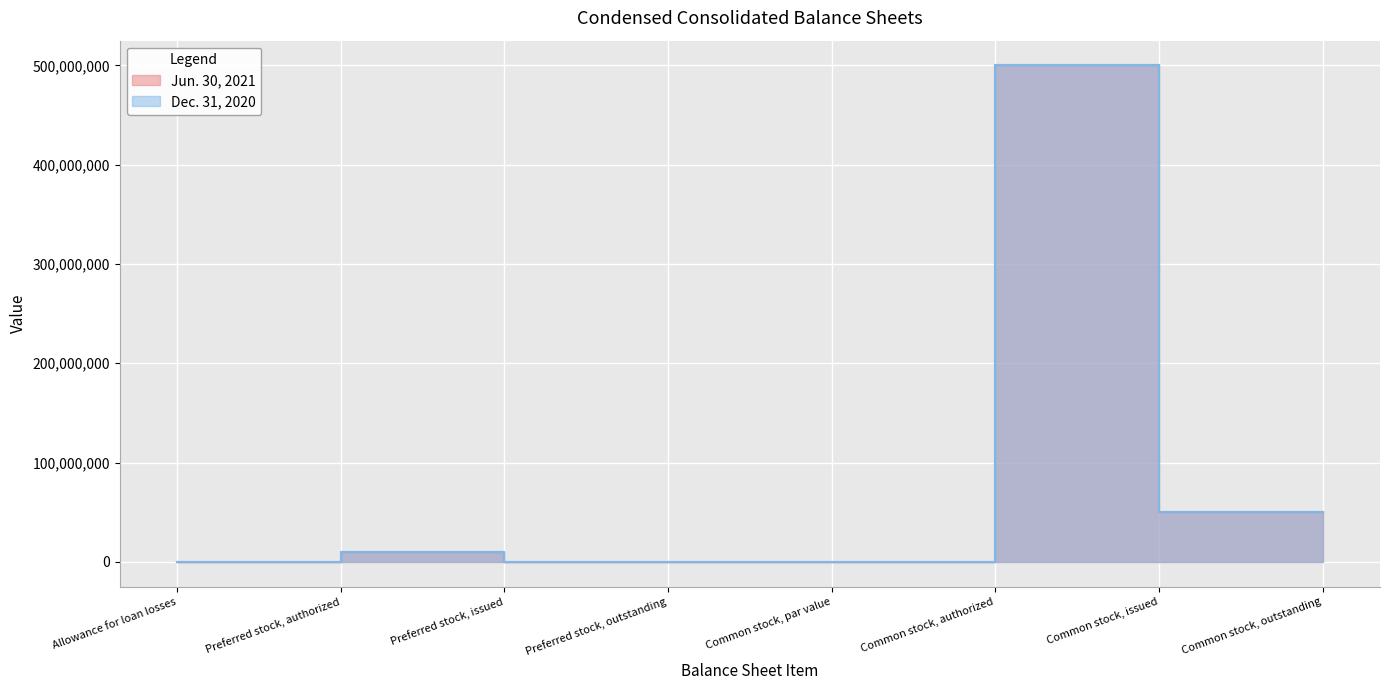

True or false: Dec. 31, 2020 and Jun. 30, 2021 intersect in this chart.

False